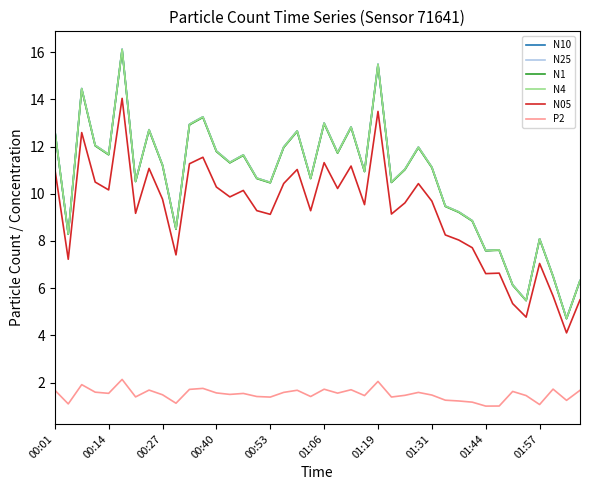

What is the lowest value of the N25 series?

4.7